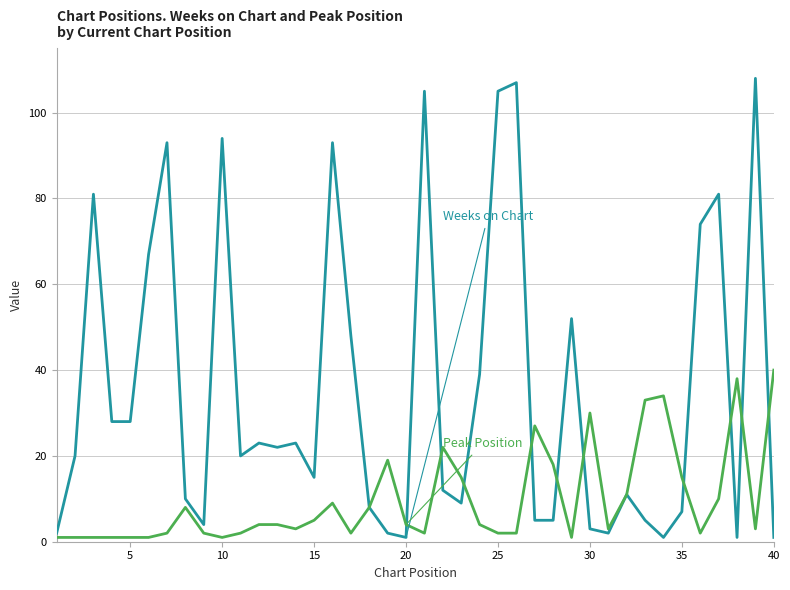

What is the maximum value shown in the chart?

108